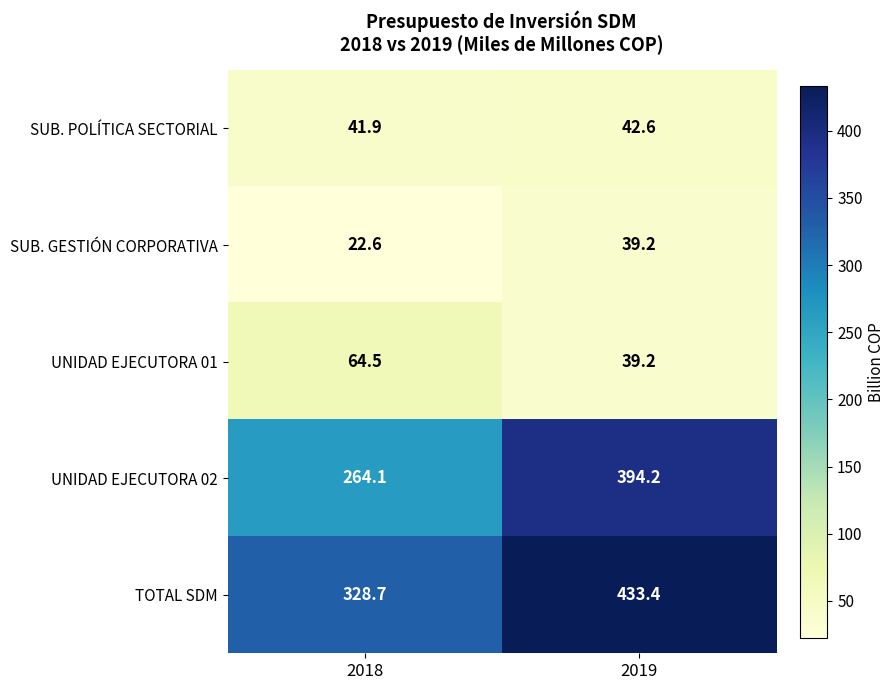

True or false: SUB. POLÍTICA SECTORIAL has a value of 41.9 at 2018.

True